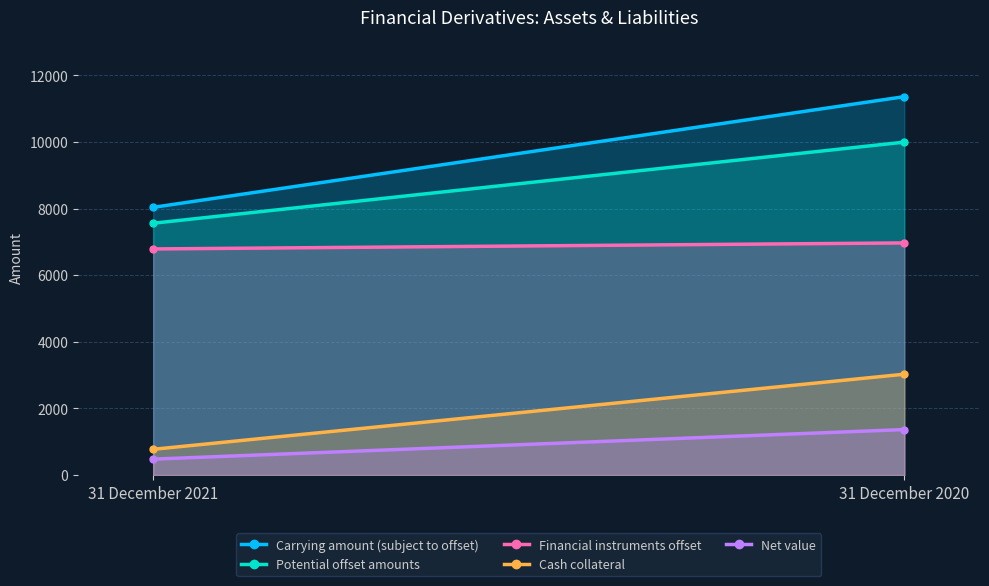

Reading left to right, extract all data points from this chart.

Carrying amount (subject to offset): 31 December 2021=8037	31 December 2020=11361
Potential offset amounts: 31 December 2021=7560	31 December 2020=9996
Financial instruments offset: 31 December 2021=6788	31 December 2020=6969
Cash collateral: 31 December 2021=772	31 December 2020=3027
Net value: 31 December 2021=477	31 December 2020=1365